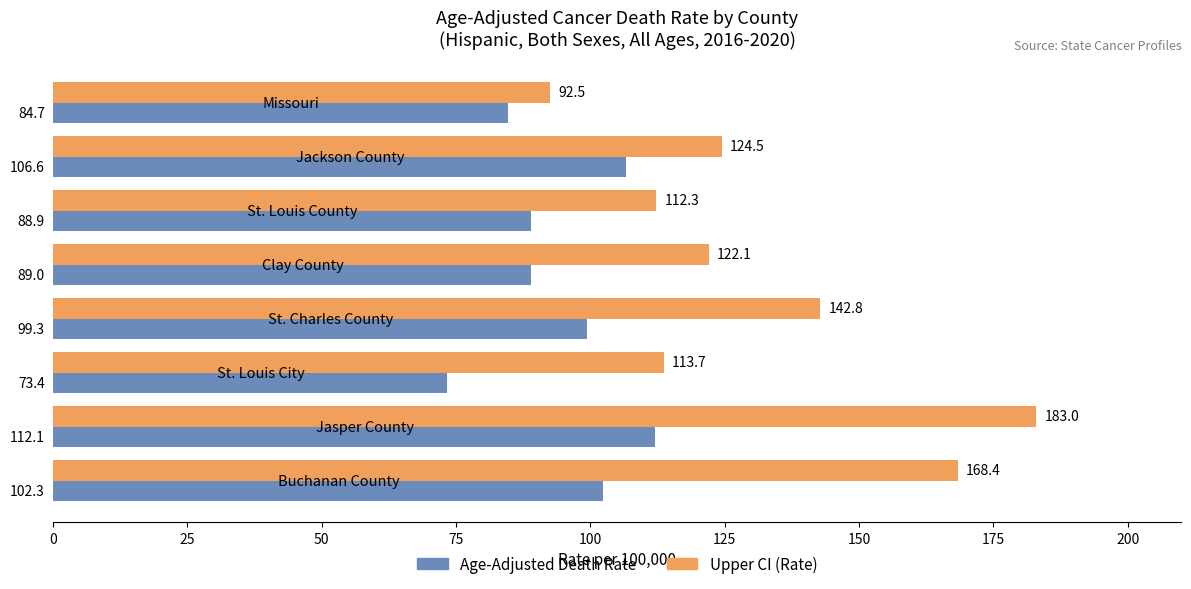

What are all the series names shown in the legend?

Age-Adjusted Death Rate, Upper CI (Rate)